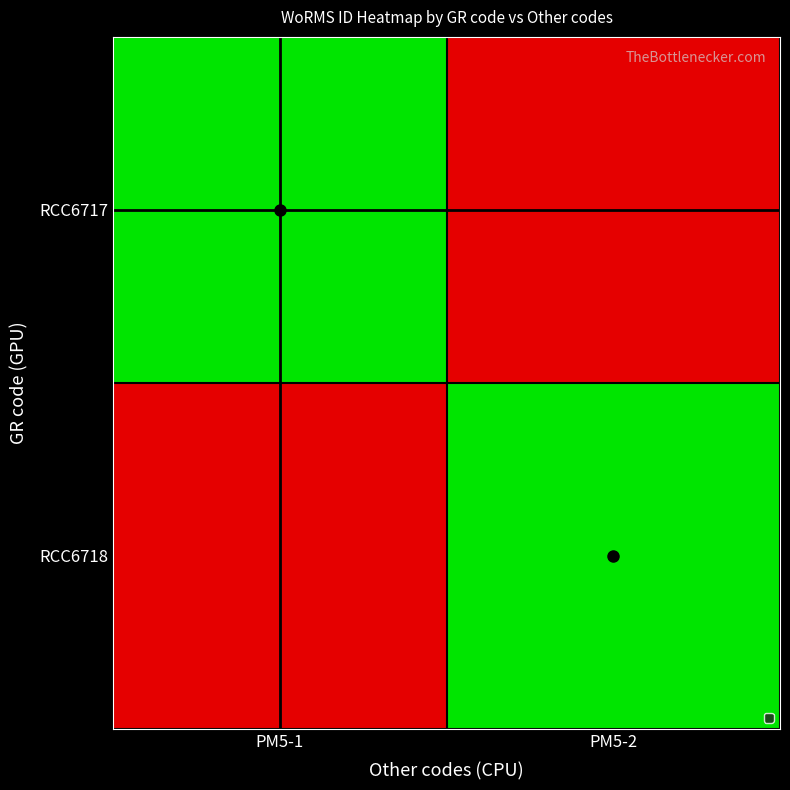

Reading left to right, list all the values displayed in this chart.

RCC6717: PM5-1=146603	PM5-2=0
RCC6718: PM5-1=0	PM5-2=146603